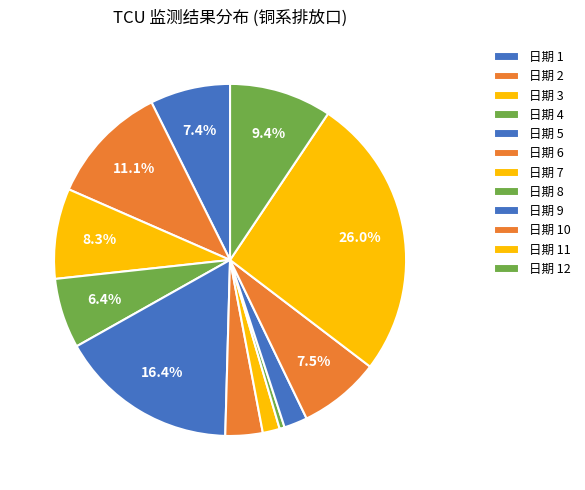

How many slices are in this pie chart?

12